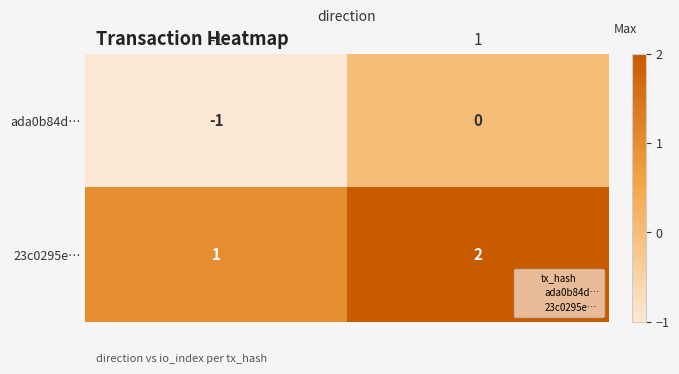

Is it true that 23c0295e… equals 2 at 1?

True